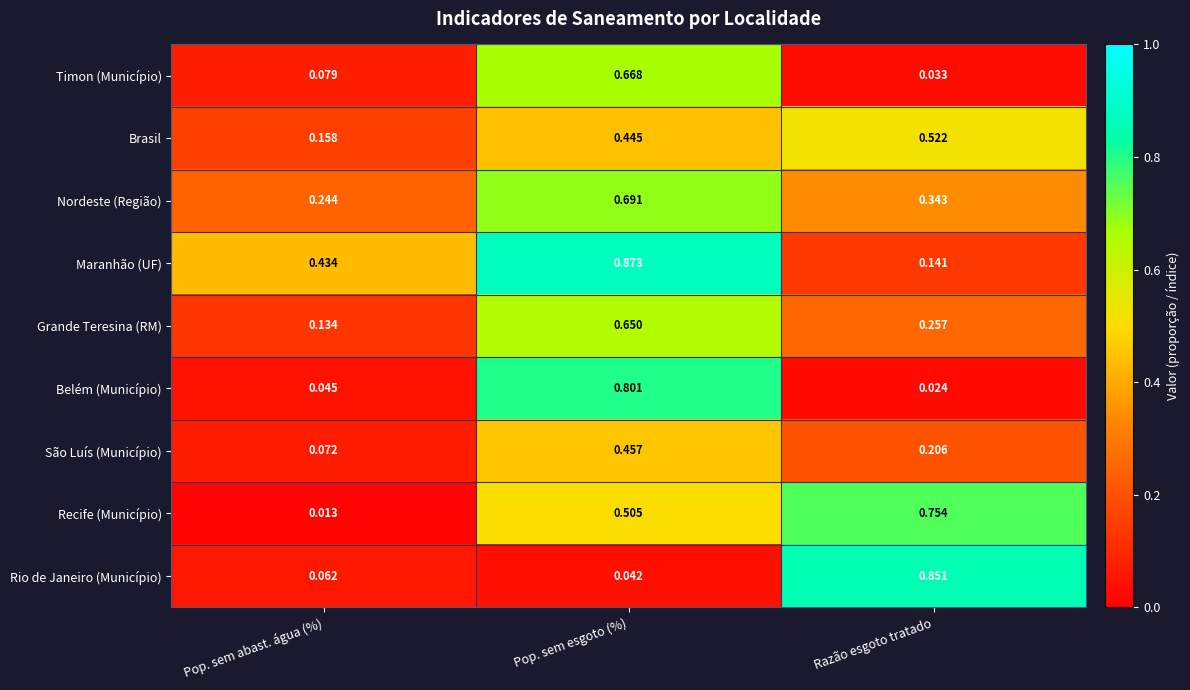

Which category has the lowest value across all series?

Pop. sem abast. água (%)